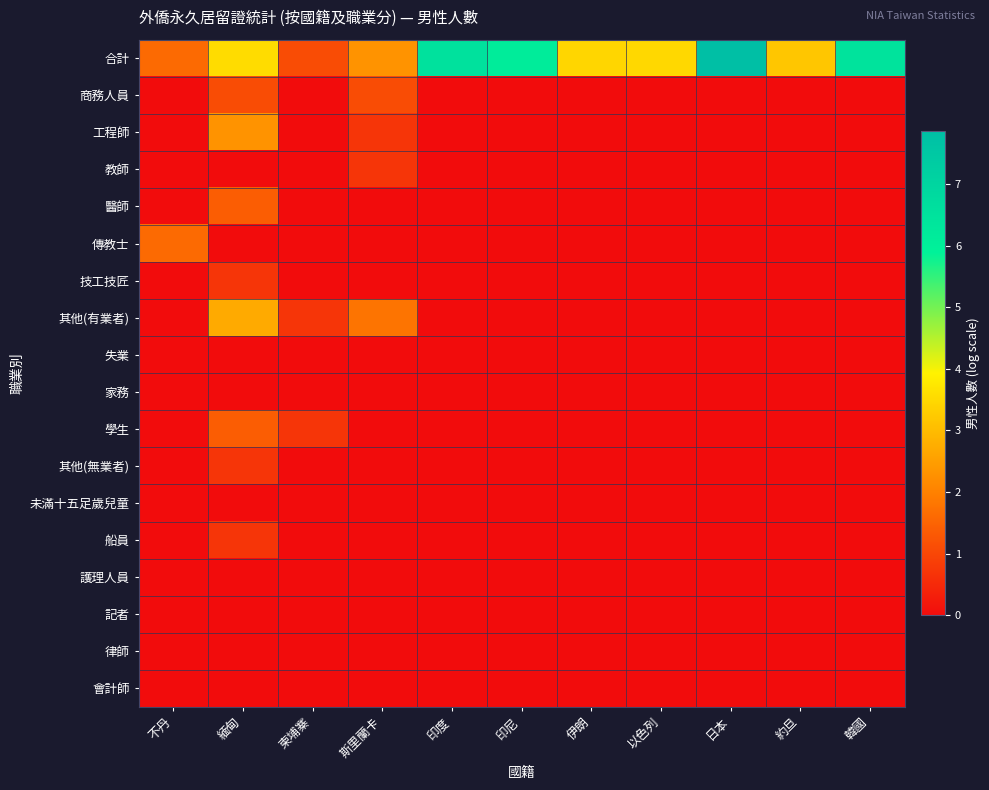

Which has a higher value, 印尼 or 柬埔寨?

印尼